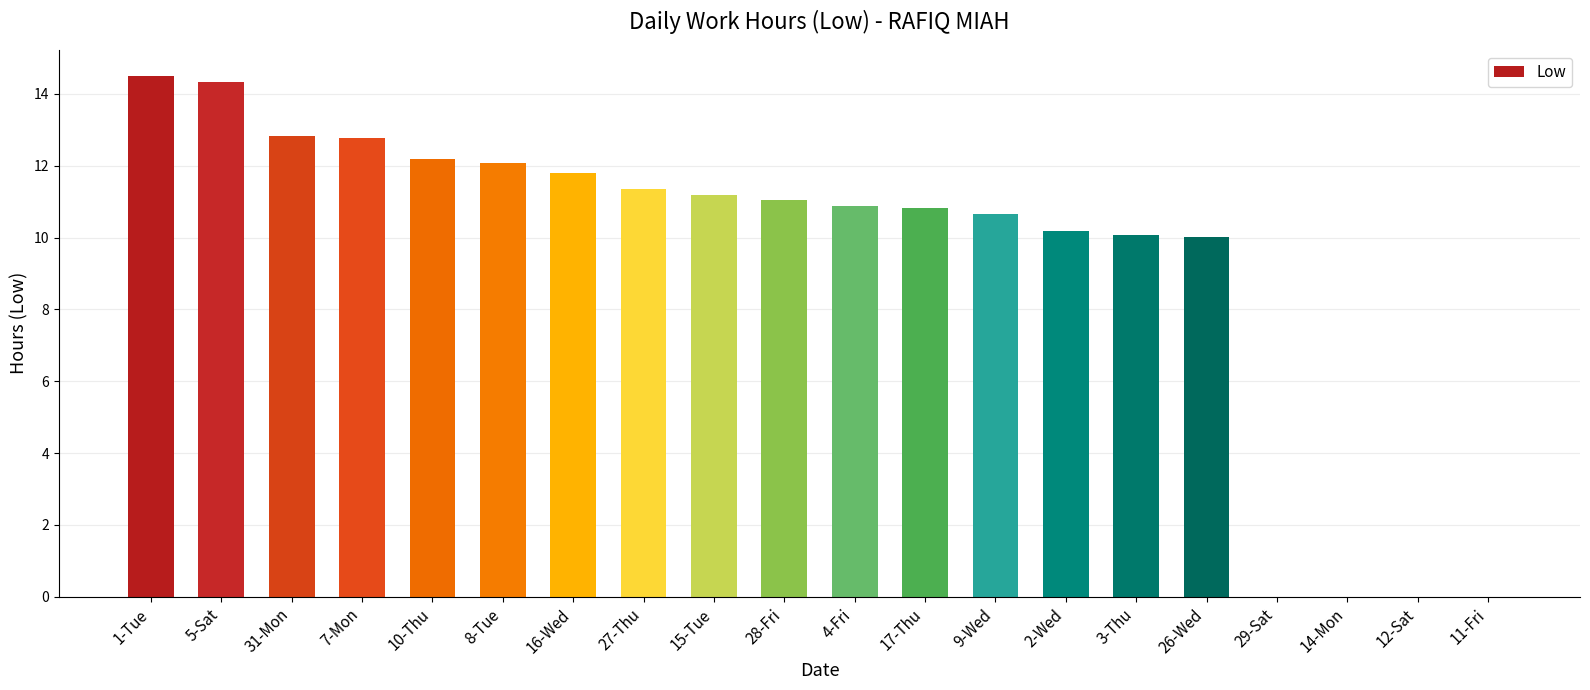

What is the difference between the values at 11-Fri and 28-Fri?

11.0